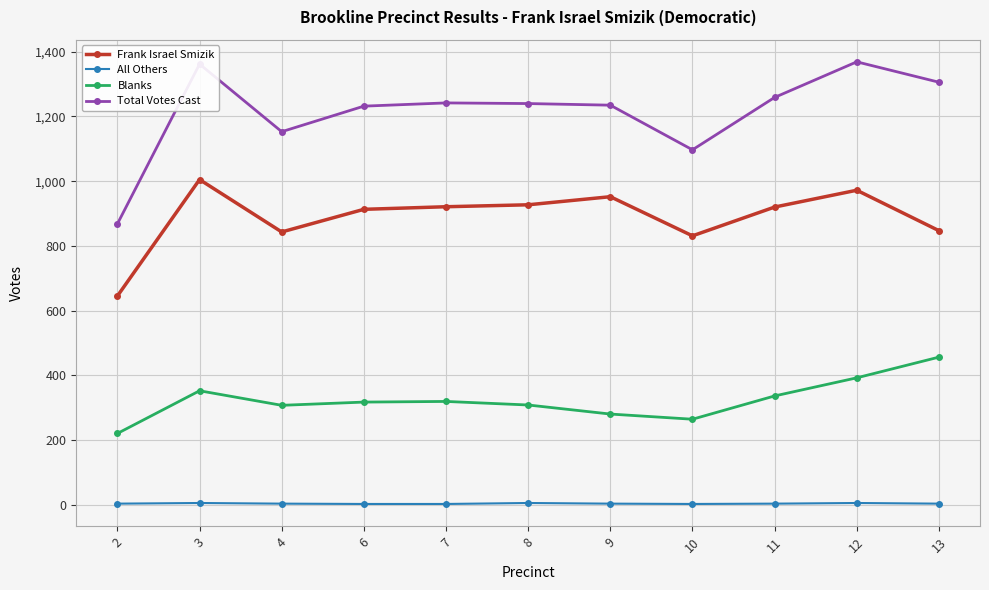

What is the difference between the highest and lowest values at 12?

1364